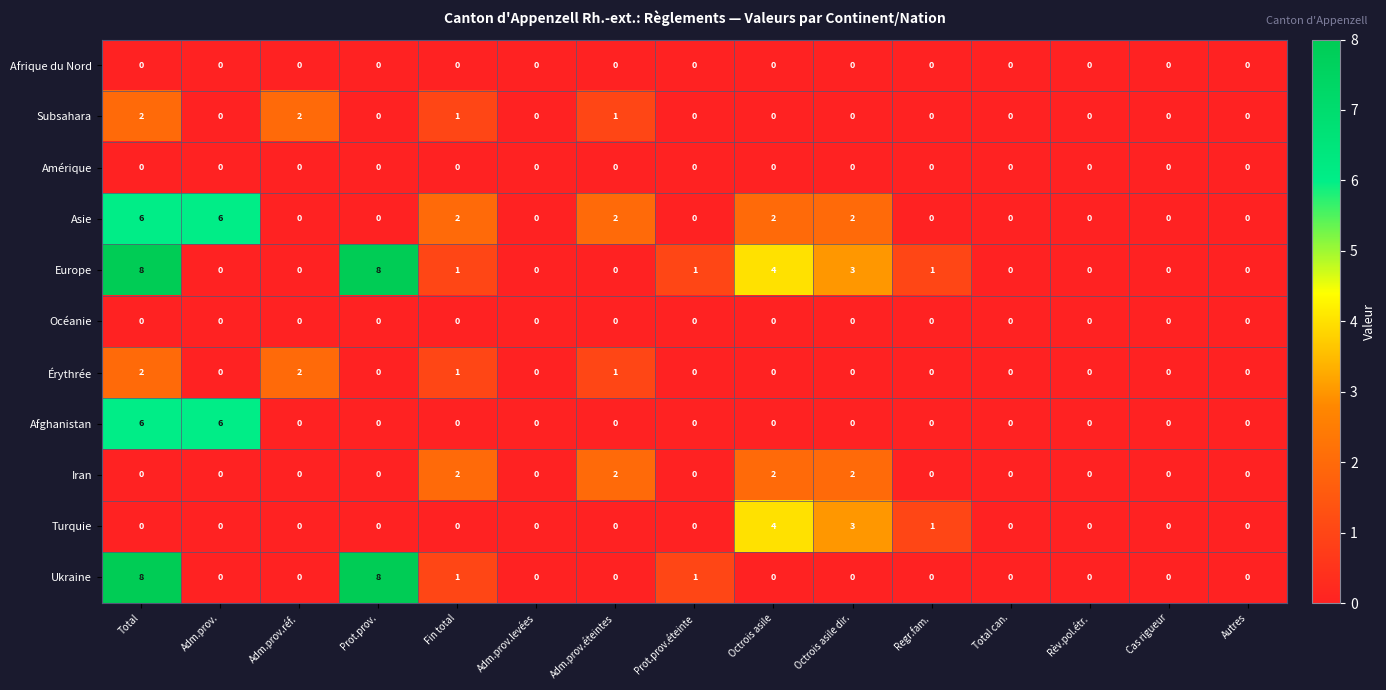

Which series has the largest total across all categories?

Europe